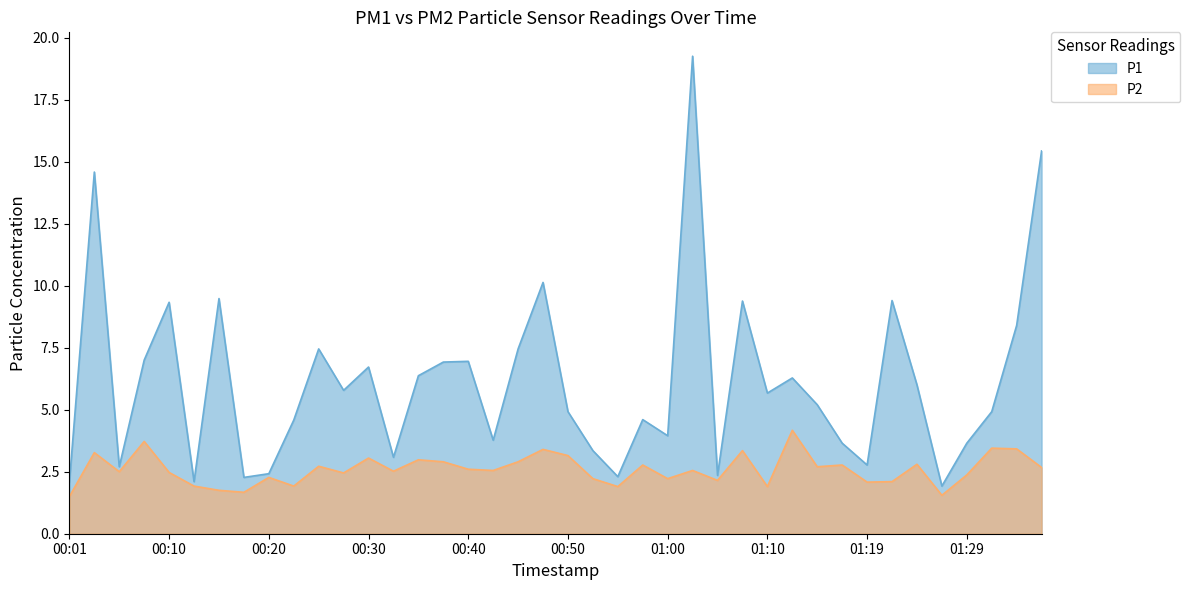

How many lines are shown in the chart?

2